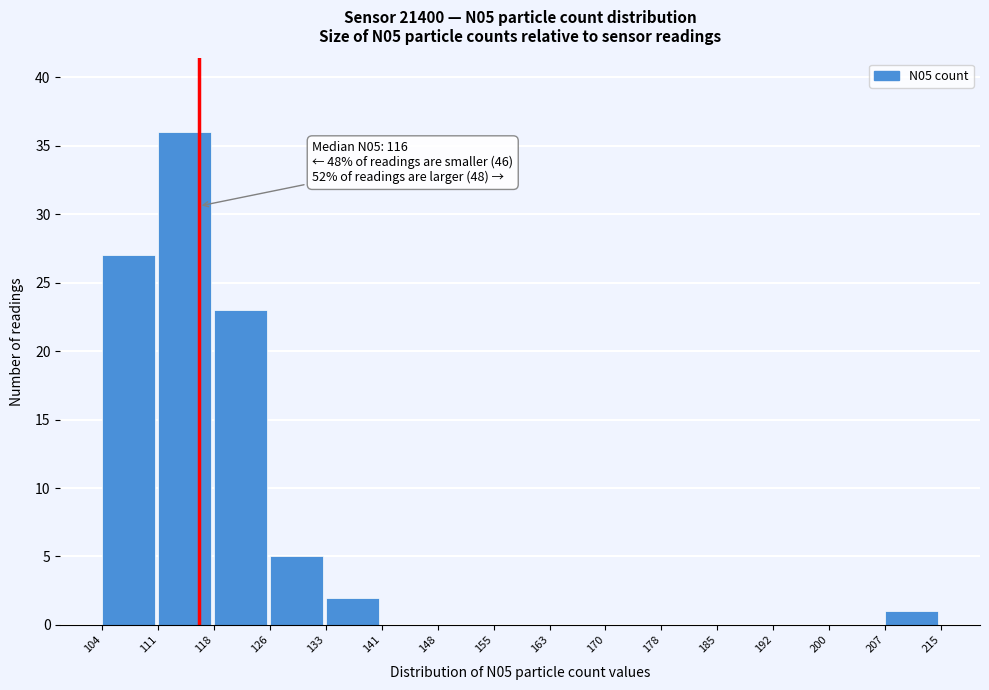

Which range on the x-axis has the tallest bar?

111 to 118